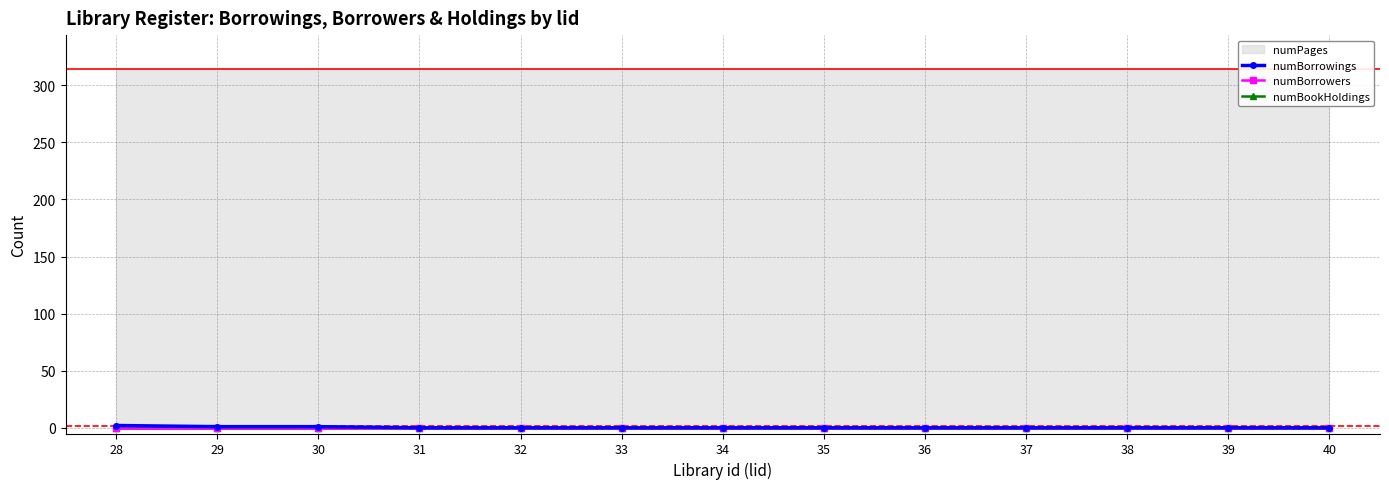

Which has a higher value, 31 or 39?

31